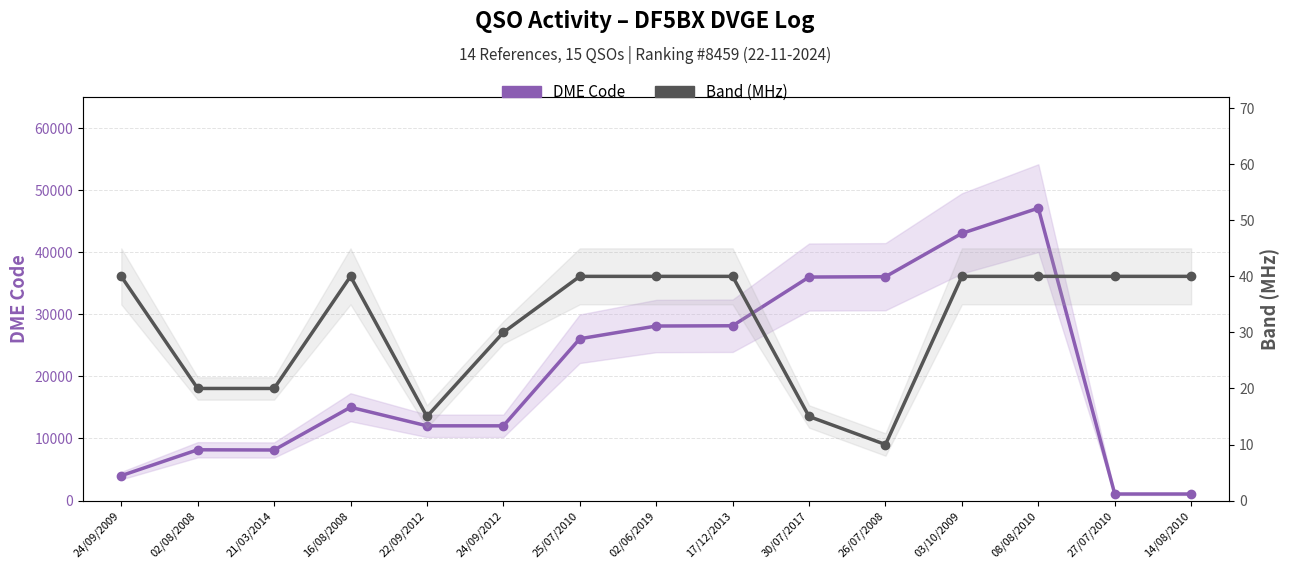

What is the difference between the maximum and minimum values in the Band (MHz) series?

30